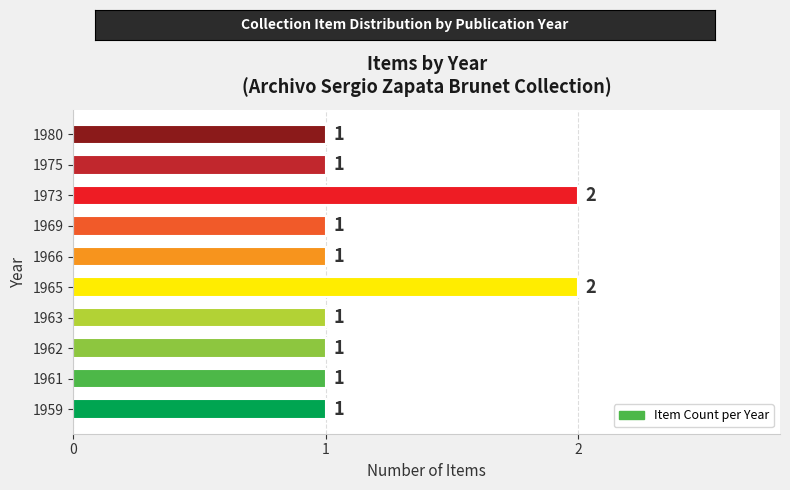

What is the difference between the second highest and second lowest values?

1